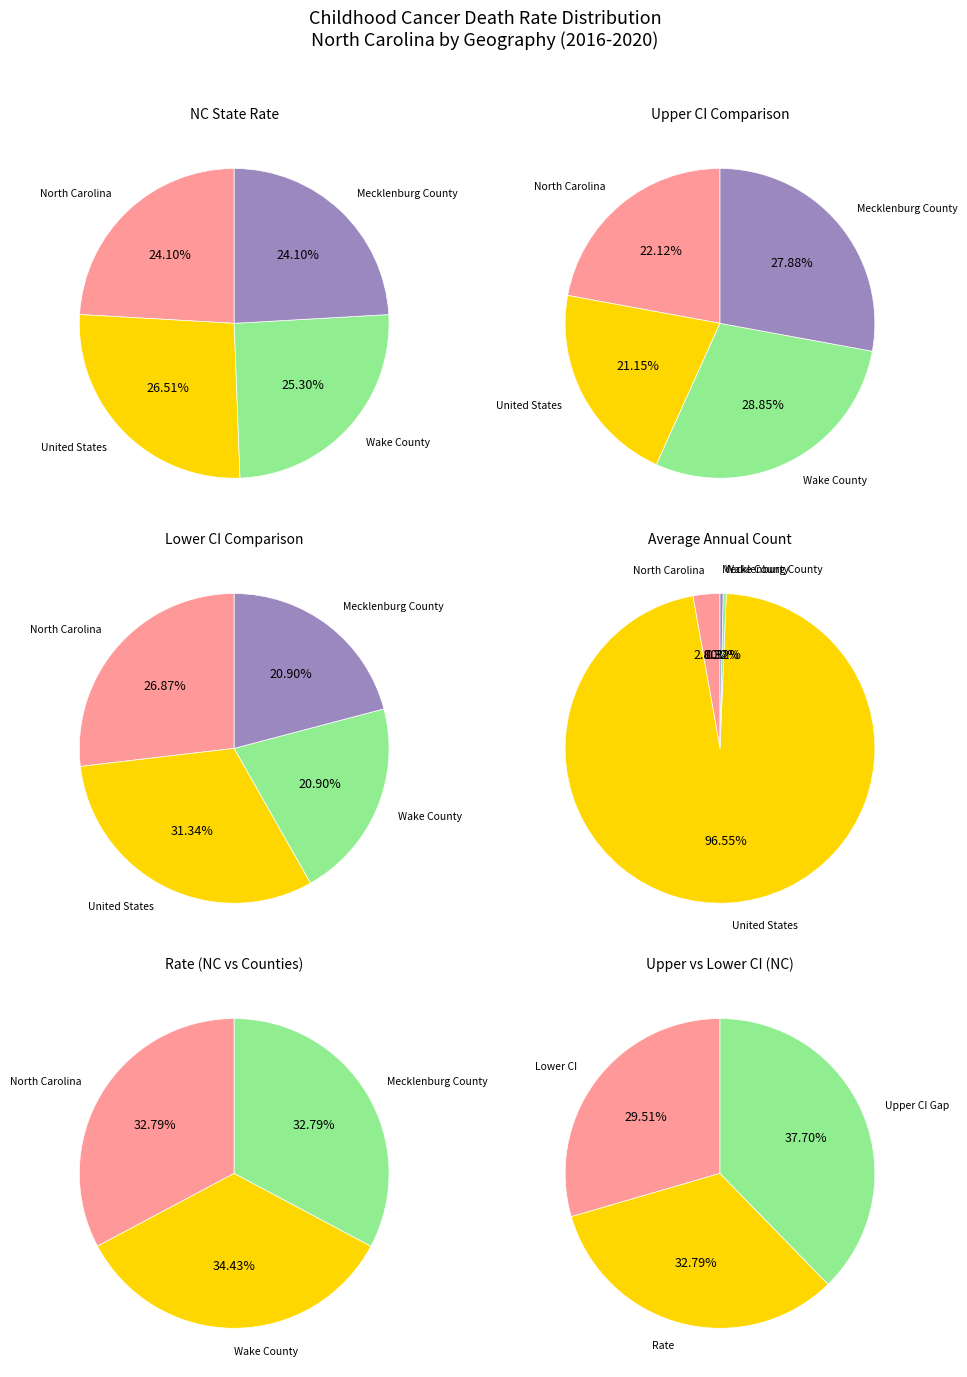

Is North Carolina the majority of the pie?

No